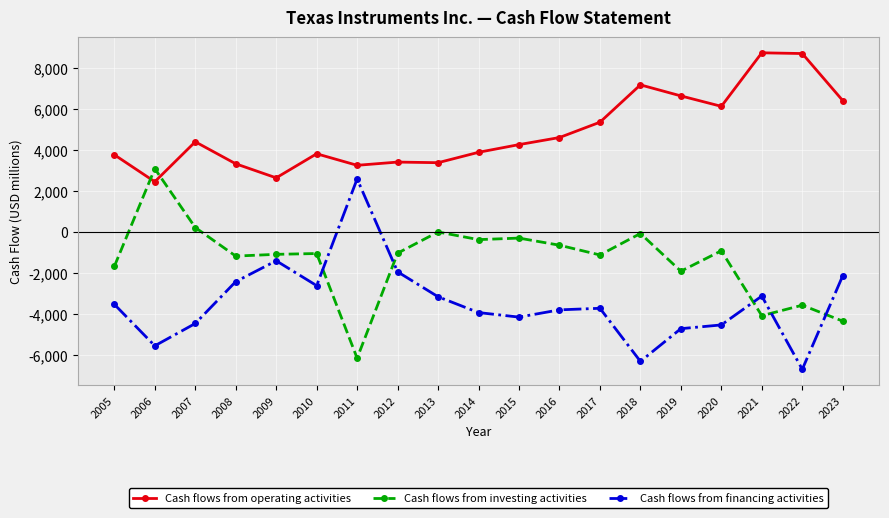

The Cash flows from operating activities series shows 6649 at 2019. True or false?

True